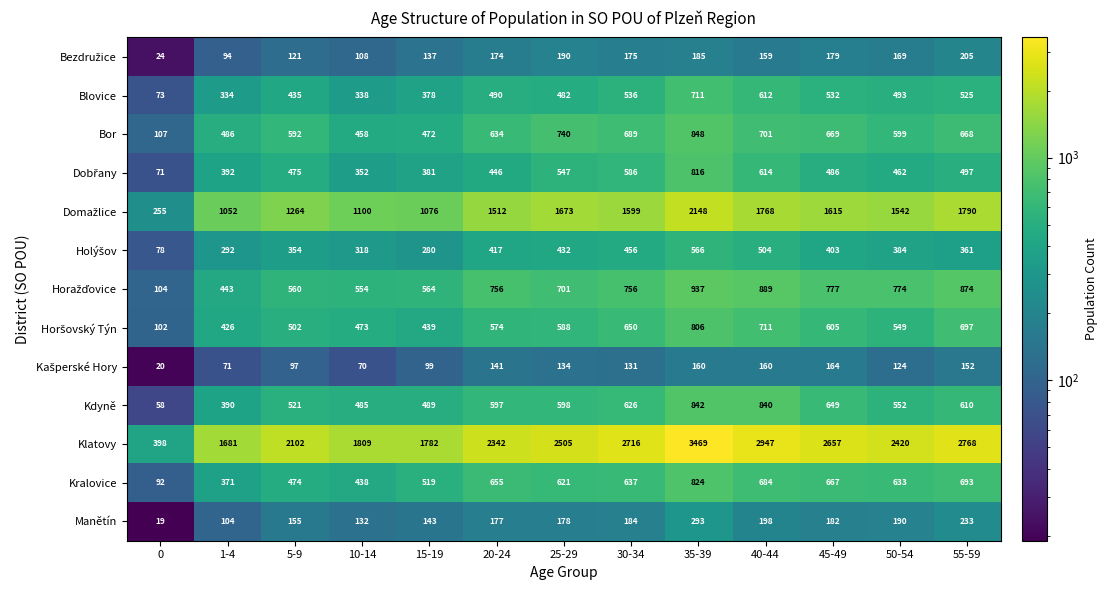

True or false: Bor has a value of 668 at 55-59.

True